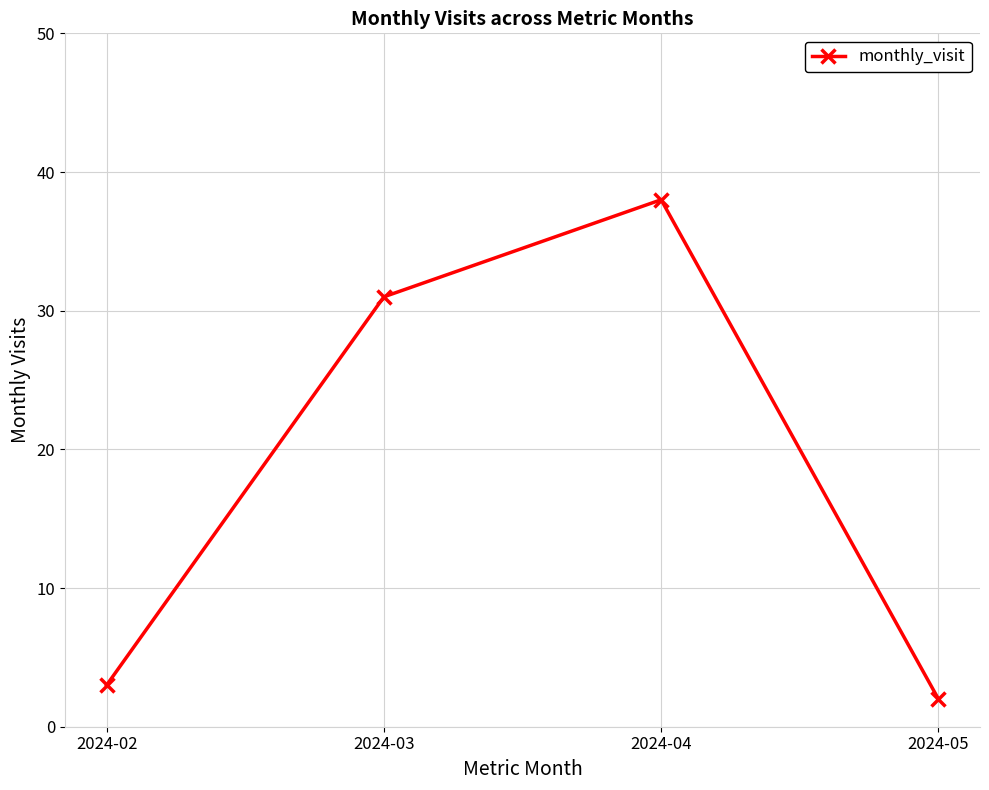

What is the value of the 2nd point from the left?

31